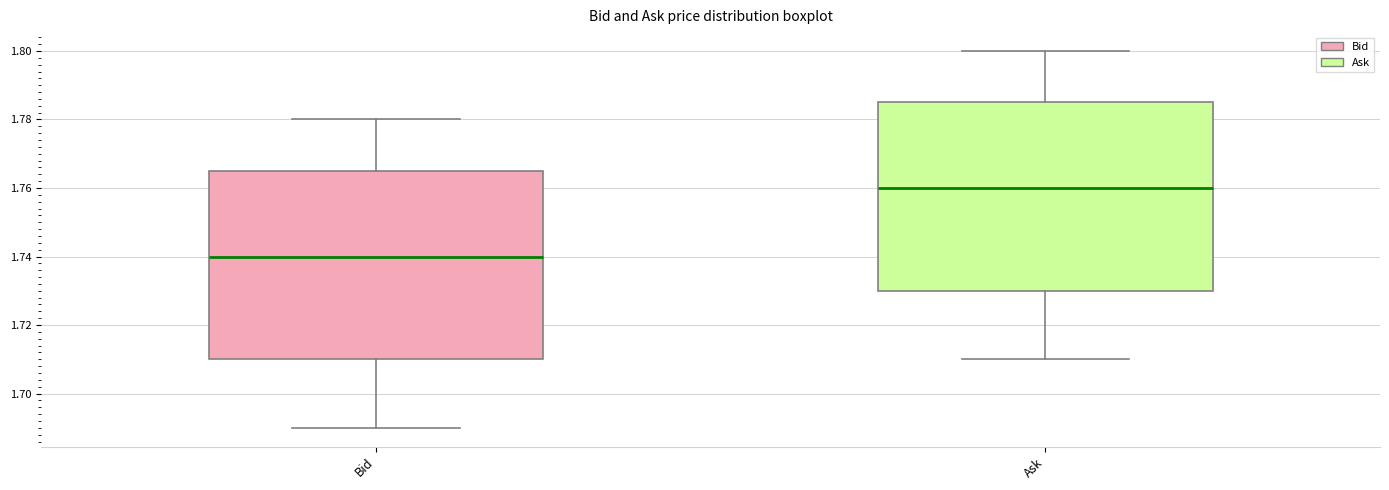

Where does the lower whisker of the box for Bid end on the y-axis? The values are not printed on the chart, so give them approximately, as read against the axis.

1.690